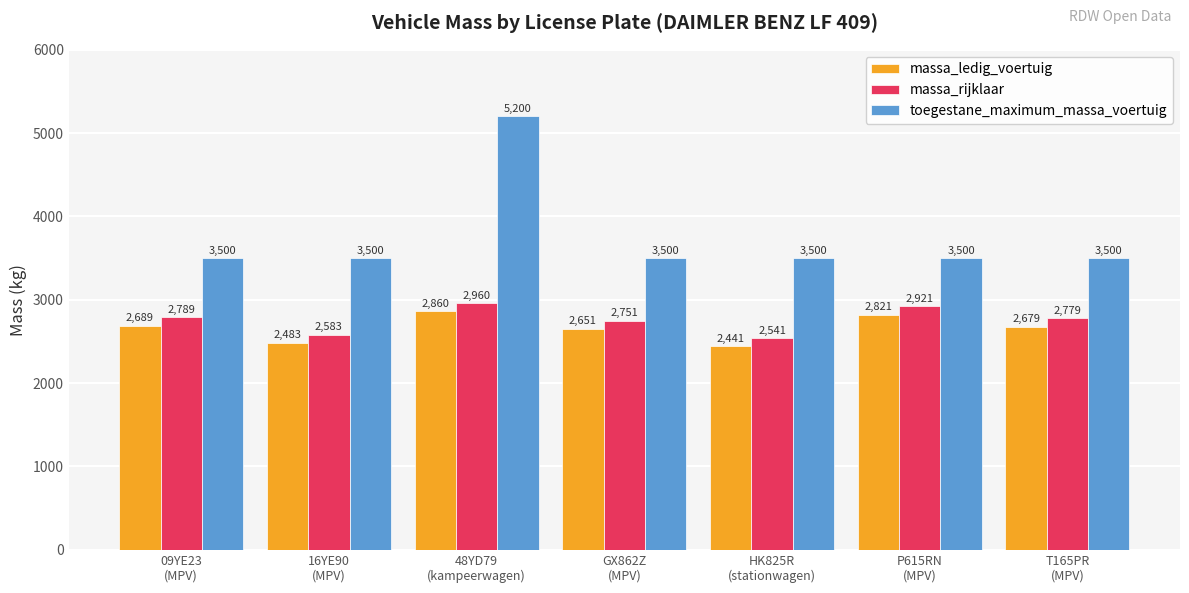

At which category is the sum across all series the highest?

48YD79
(kampeerwagen)